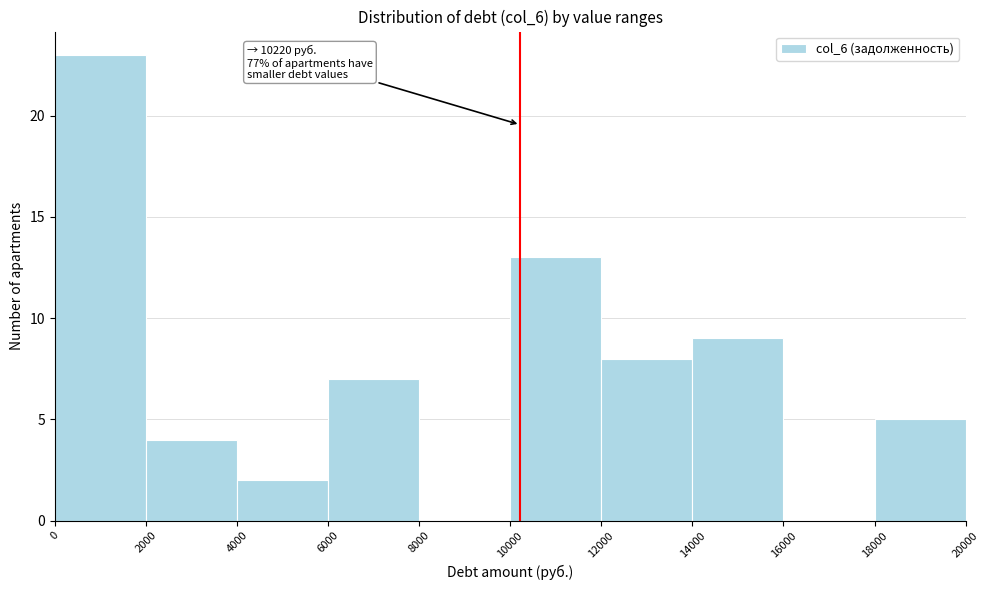

Which range on the x-axis has the tallest bar?

0 to 2000